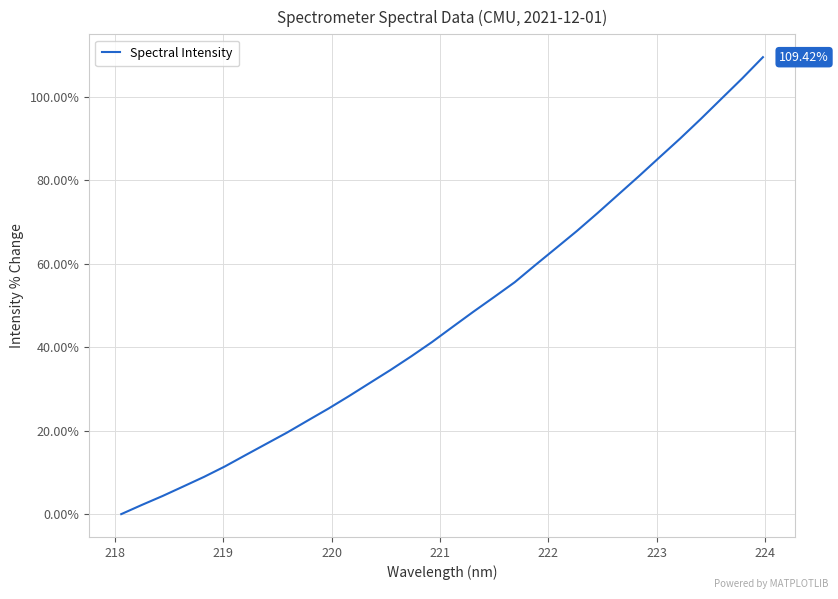

What is the difference between the maximum and minimum values?

109.4